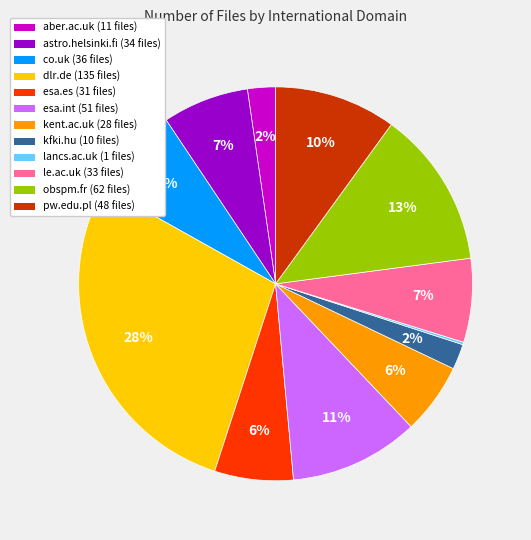

To the nearest percent, what percentage of the pie is astro.helsinki.fi?

7%